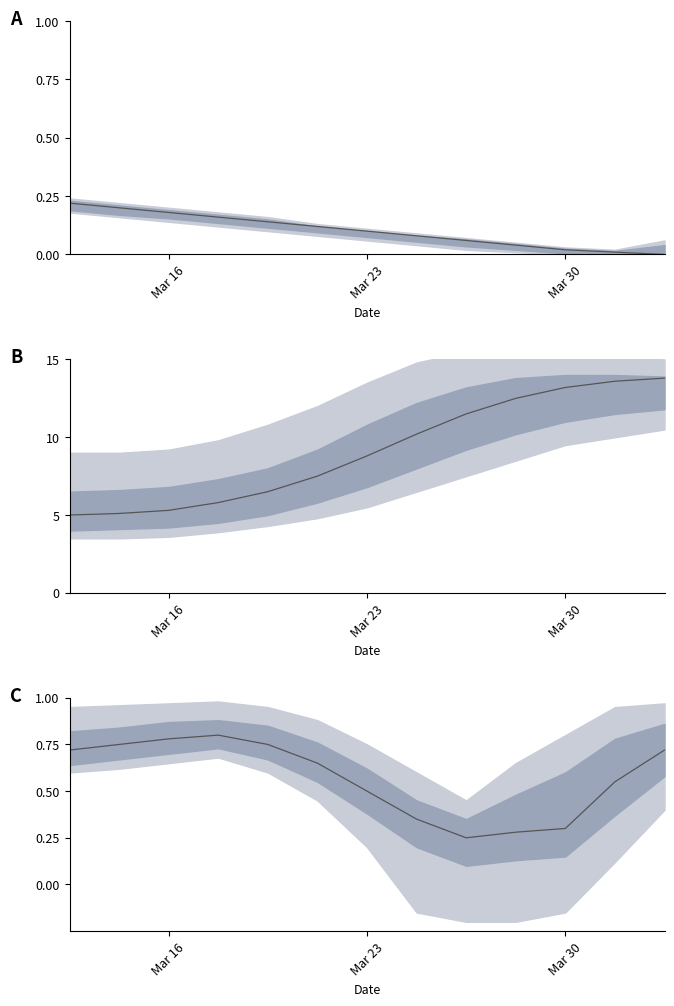

True or false: the data has more than 1 interior local peaks.

False